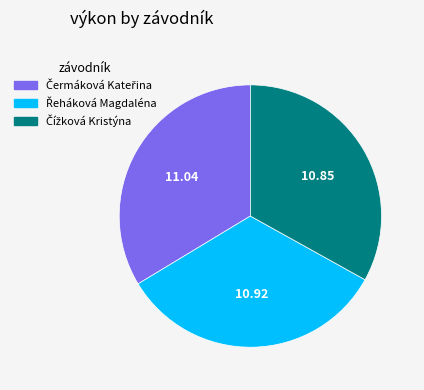

Is there any slice that represents more than half of the pie?

No